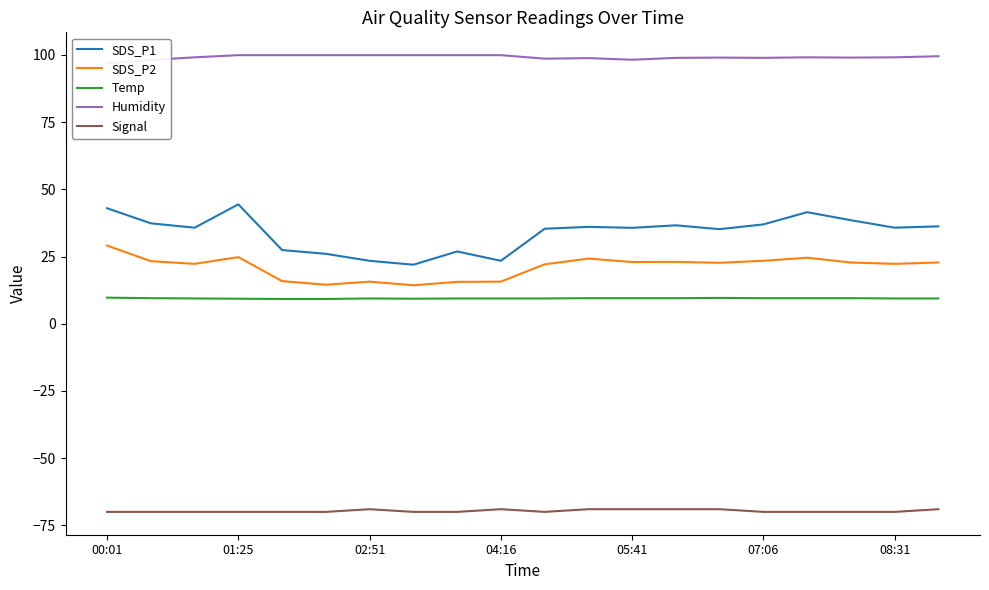

True or false: SDS_P1 and Temp cross at least once.

False